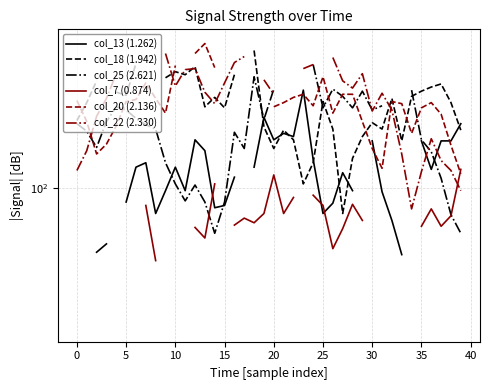

What is the smallest value displayed?

88.4